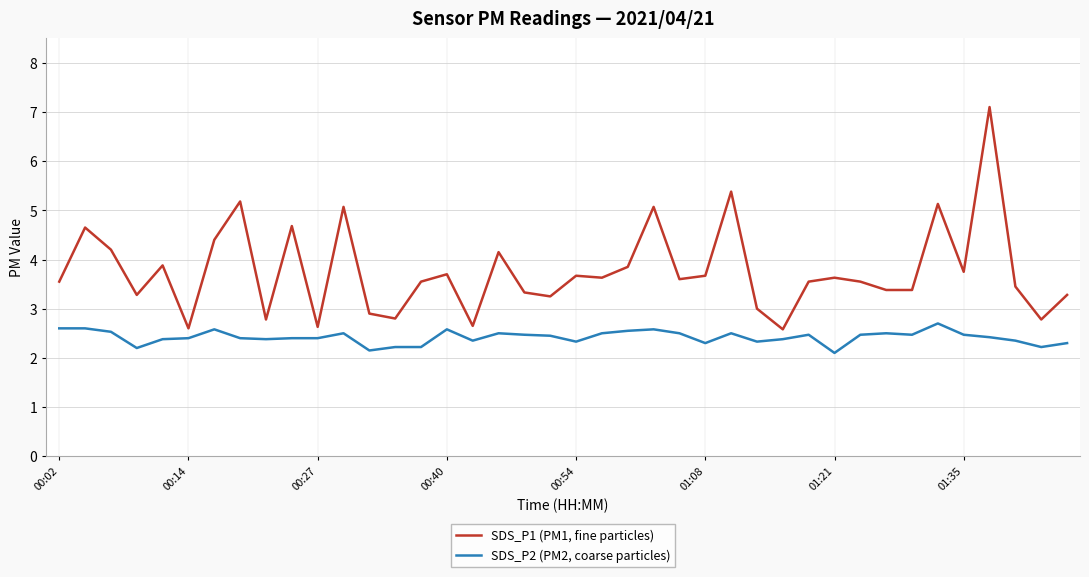

True or false: SDS_P1 (PM1, fine particles) and SDS_P2 (PM2, coarse particles) cross at least once.

False